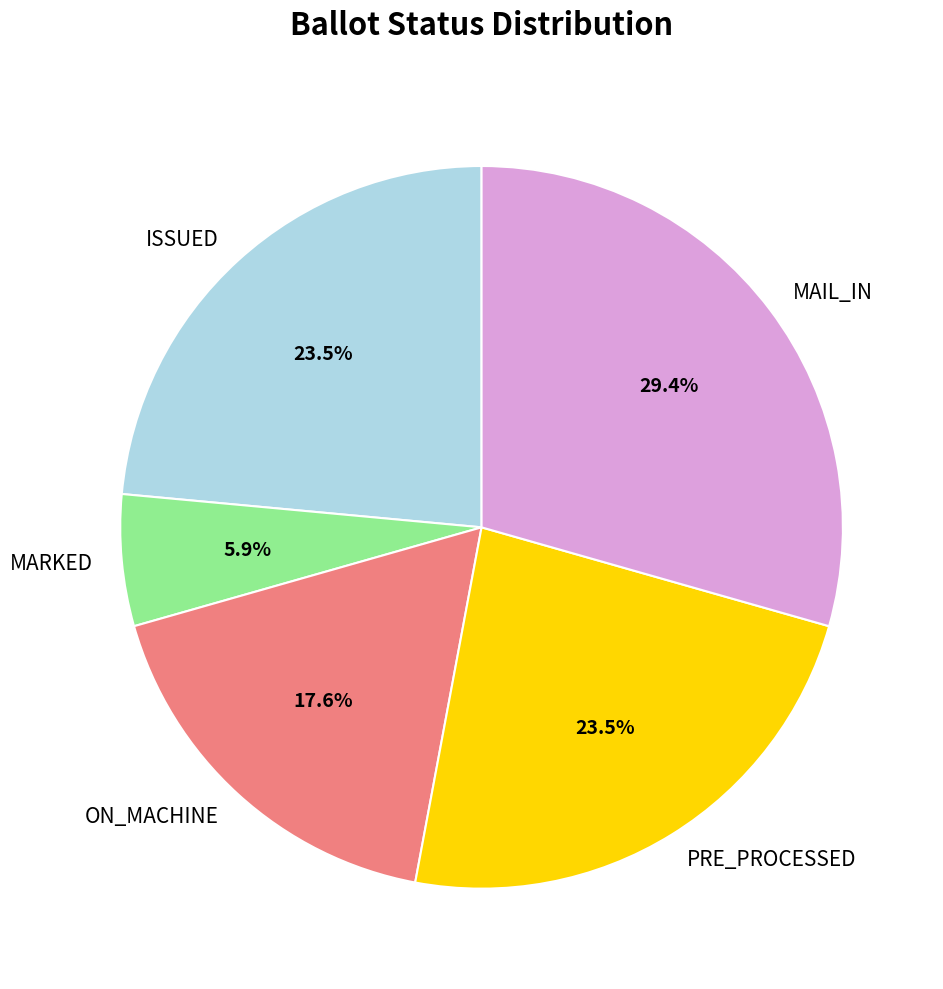

Is ON_MACHINE the majority of the pie?

No